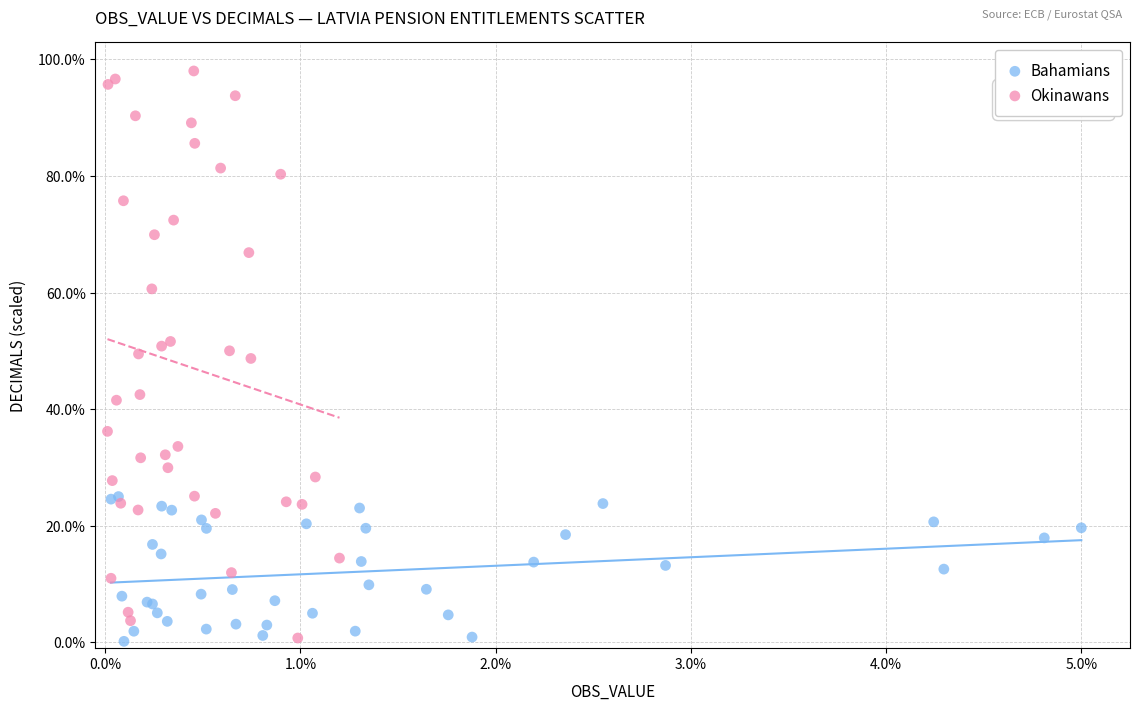

Which series has the widest spread of Y values?

Okinawans